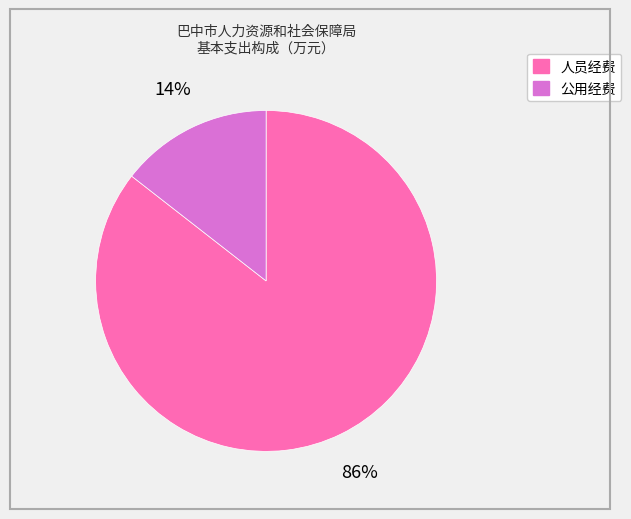

Rank the categories by value from lowest to highest.

公用经费, 人员经费